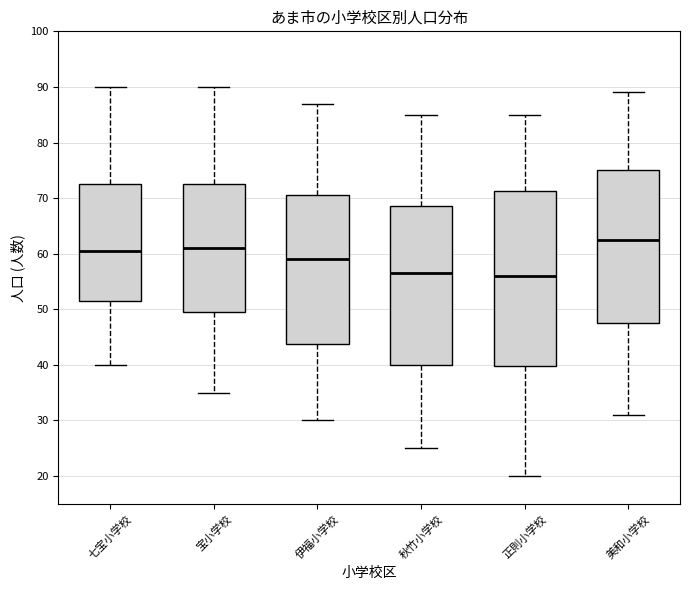

Reading left to right, transcribe this box plot: for each box, give where its median line is, the range the box spans, and where its two whiskers end, as read against the y-axis. The values are not printed on the chart, so give them approximately, as read against the axis.

七宝小学校: median 61, box 52 to 73, whiskers 40 to 90
宝小学校: median 61, box 50 to 73, whiskers 35 to 90
伊福小学校: median 59, box 44 to 71, whiskers 30 to 87
秋竹小学校: median 57, box 40 to 69, whiskers 25 to 85
正則小学校: median 56, box 40 to 71, whiskers 20 to 85
美和小学校: median 63, box 48 to 75, whiskers 31 to 89